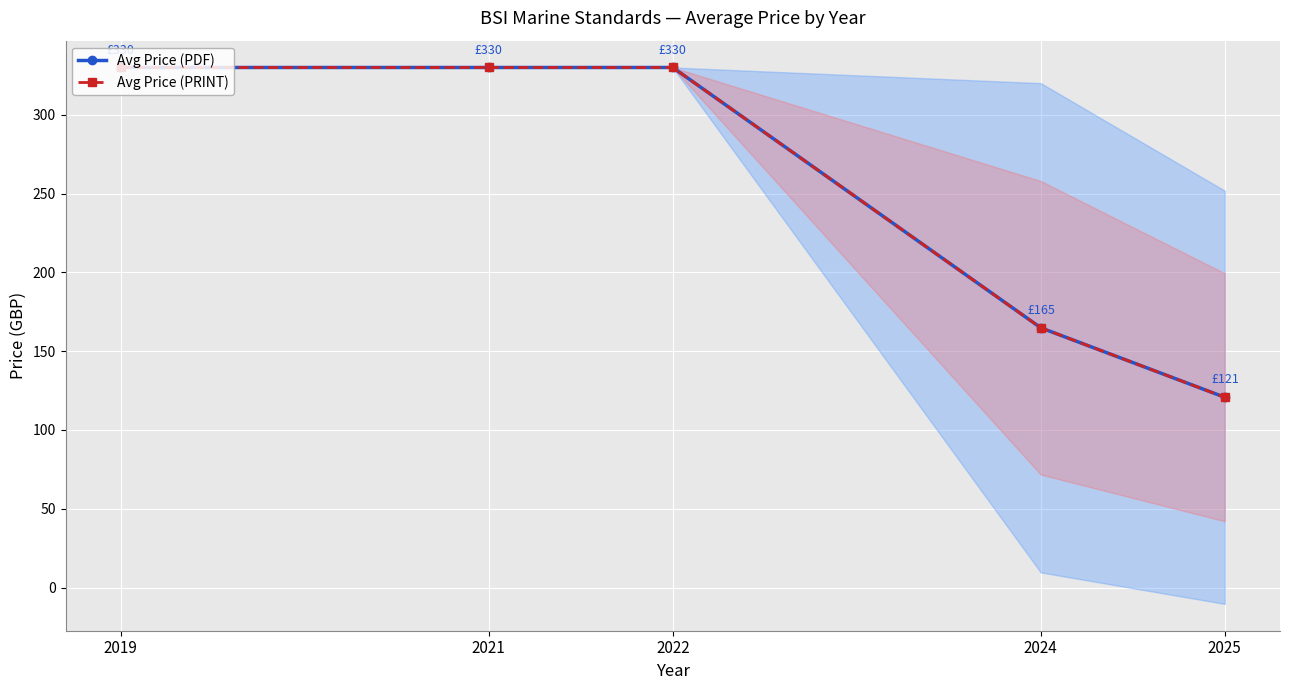

What is the maximum value for Avg Price (PRINT)?

330.0